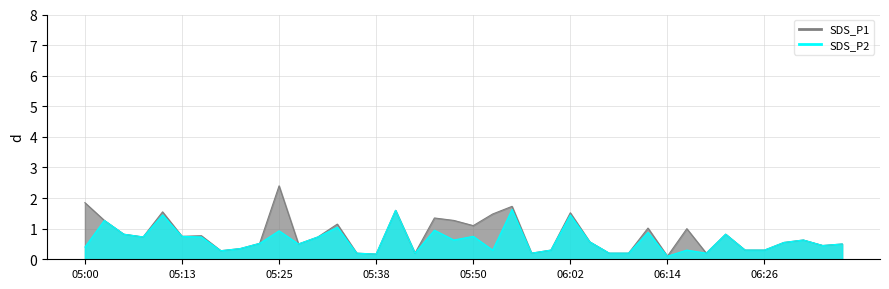

True or false: SDS_P1 has a value of 0.7 at 05:08.

True